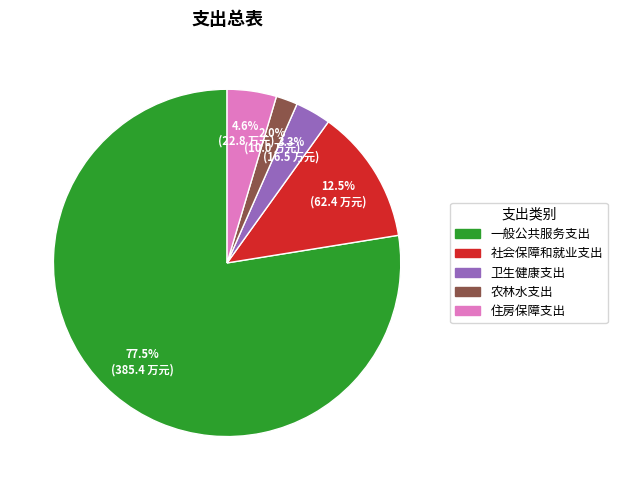

To the nearest percent, what percentage of the pie is 卫生健康支出?

3%